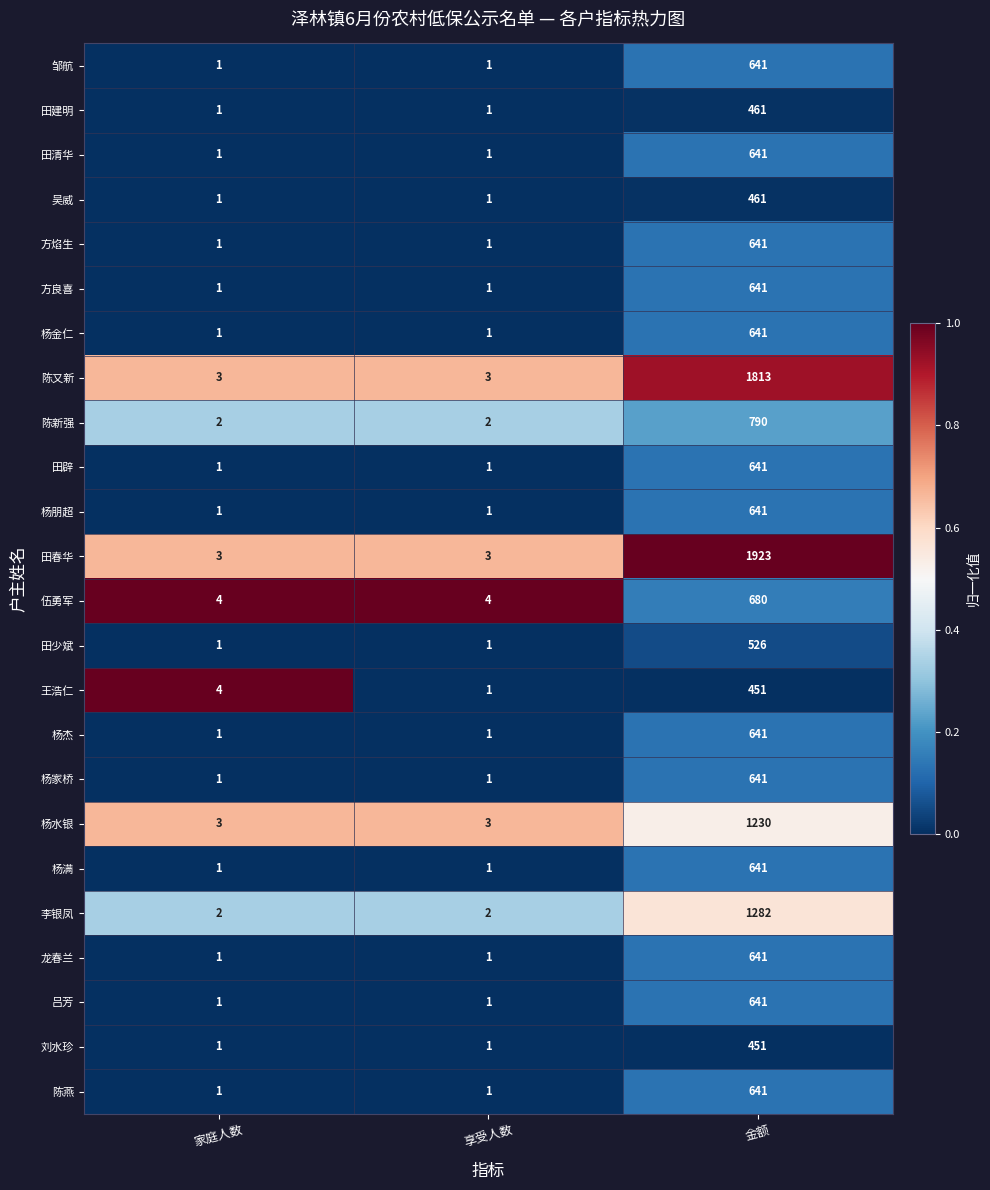

What is the difference between the maximum and minimum values in the 杨杰 series?

640